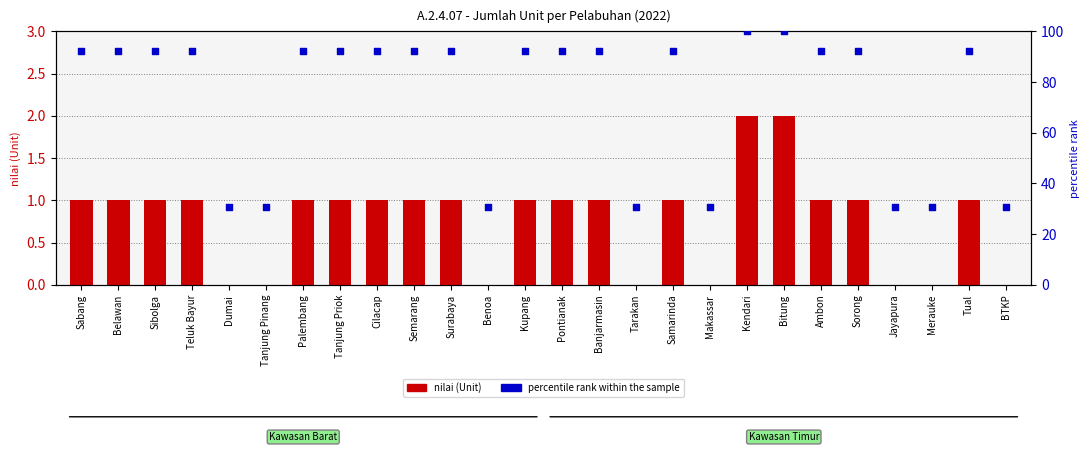

What is the total value across all series at Tual?

93.3